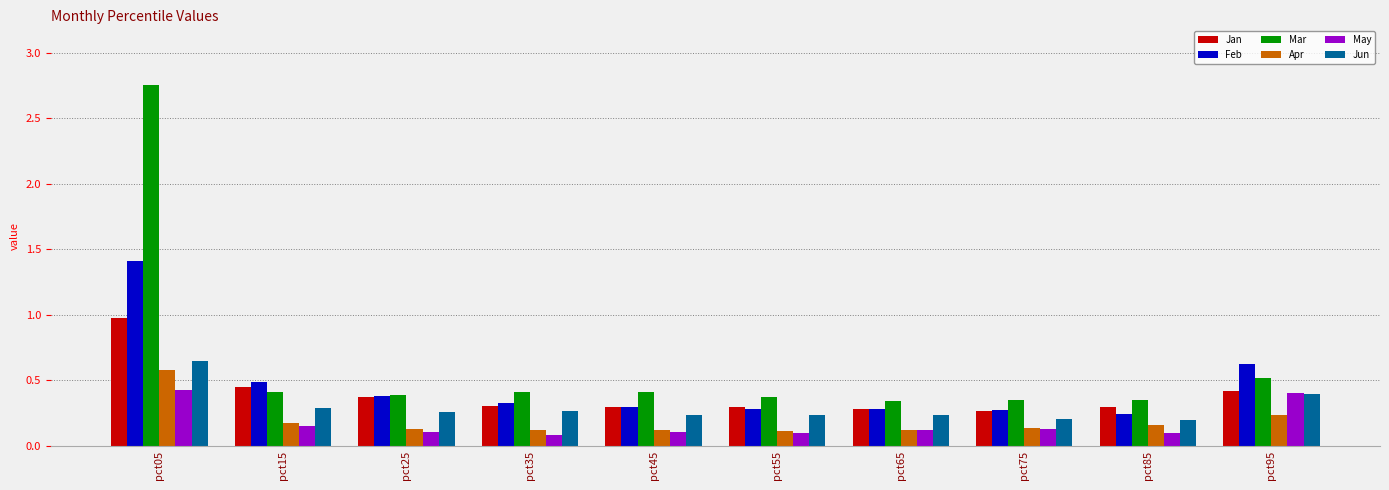

Which category has the highest value in the Jun series?

pct05